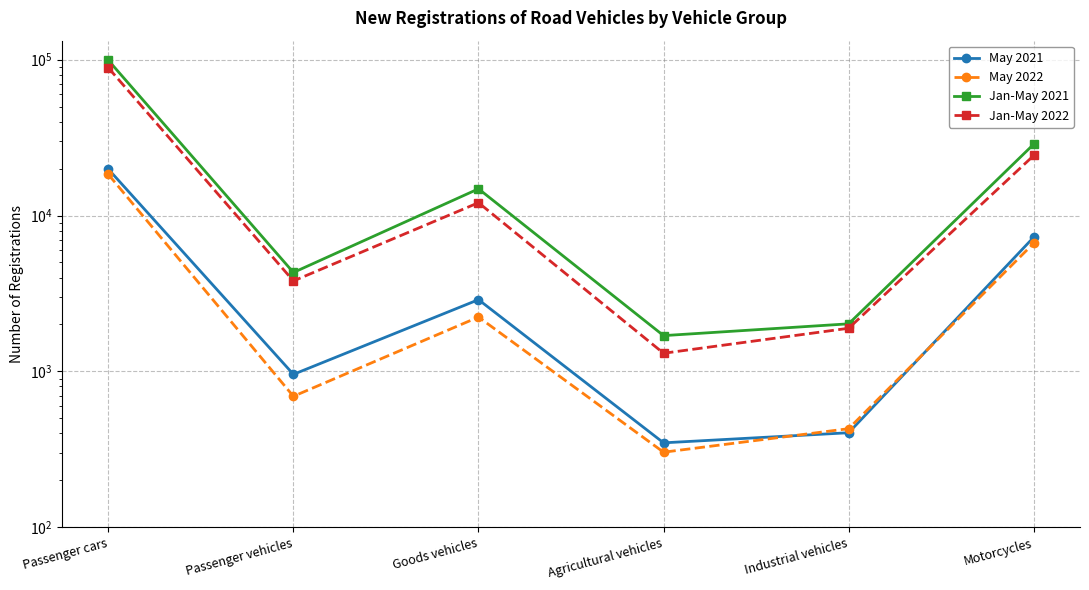

At which category is the sum across all series the highest?

Passenger cars